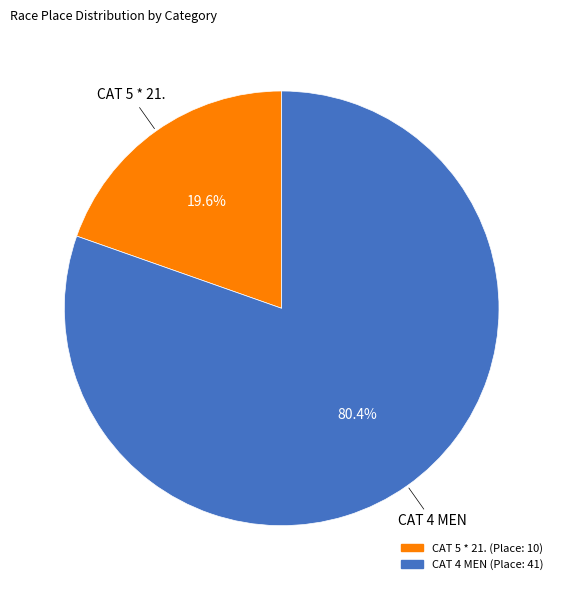

Is the sum of CAT 5 * 21. and CAT 4 MEN greater than half?

Yes